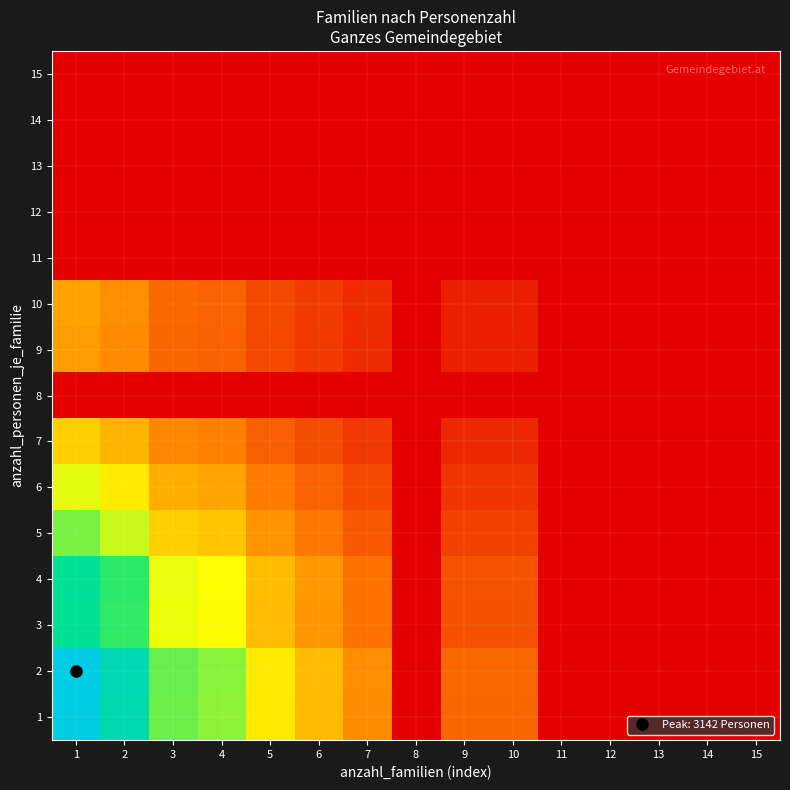

At which category is the sum across all series the highest?

1